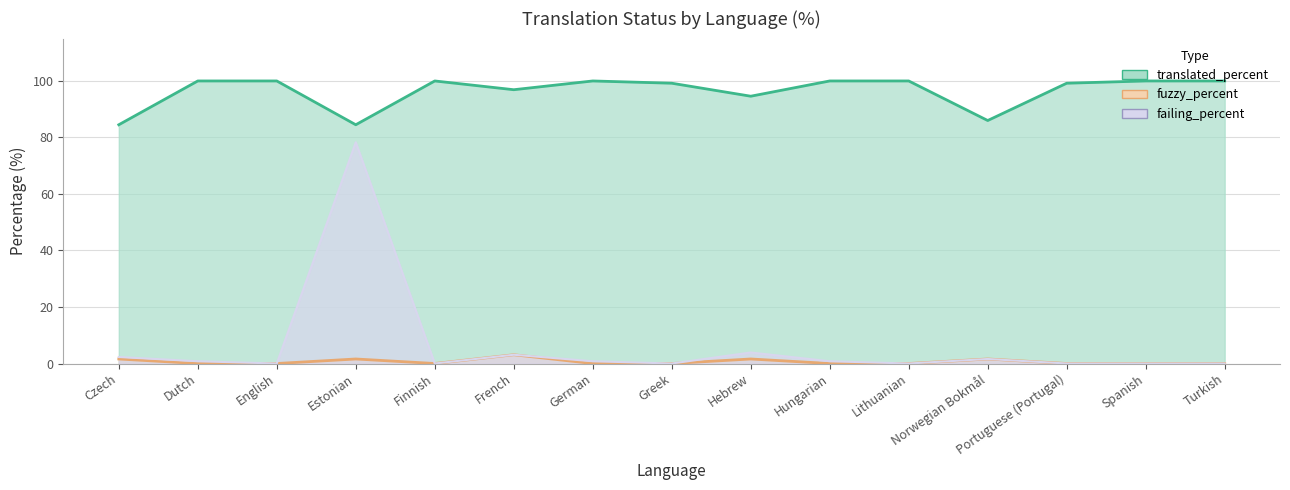

At which category does translated_percent reach its first local valley?

Estonian